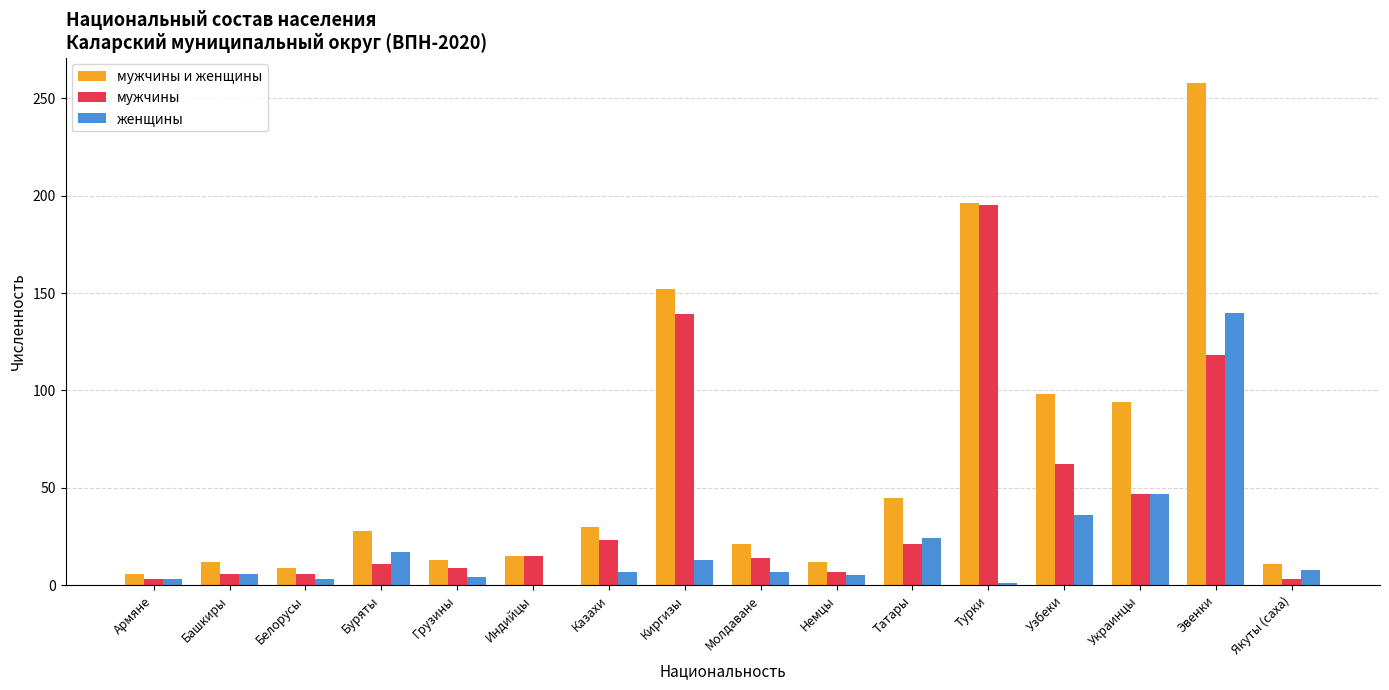

At which label is мужчины closest to 99?

Эвенки